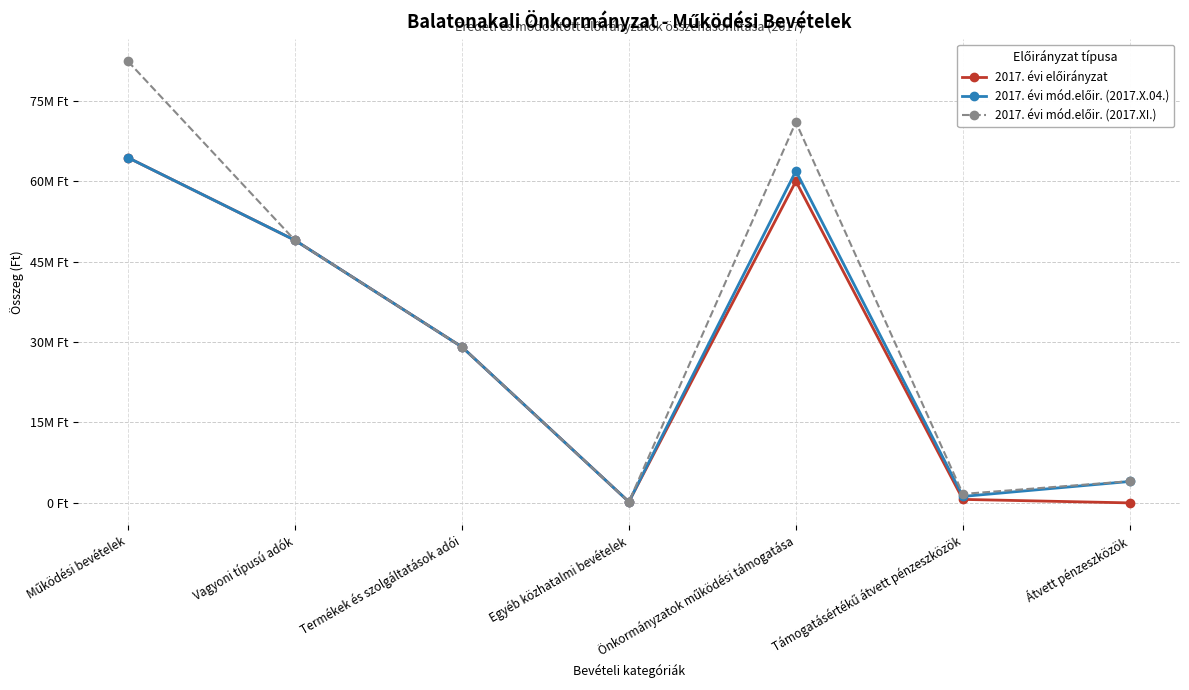

Which series changed the most between Önkormányzatok működési támogatása and Támogatásértékű átvett pénzeszközök?

2017. évi mód.előir. (2017.XI.)